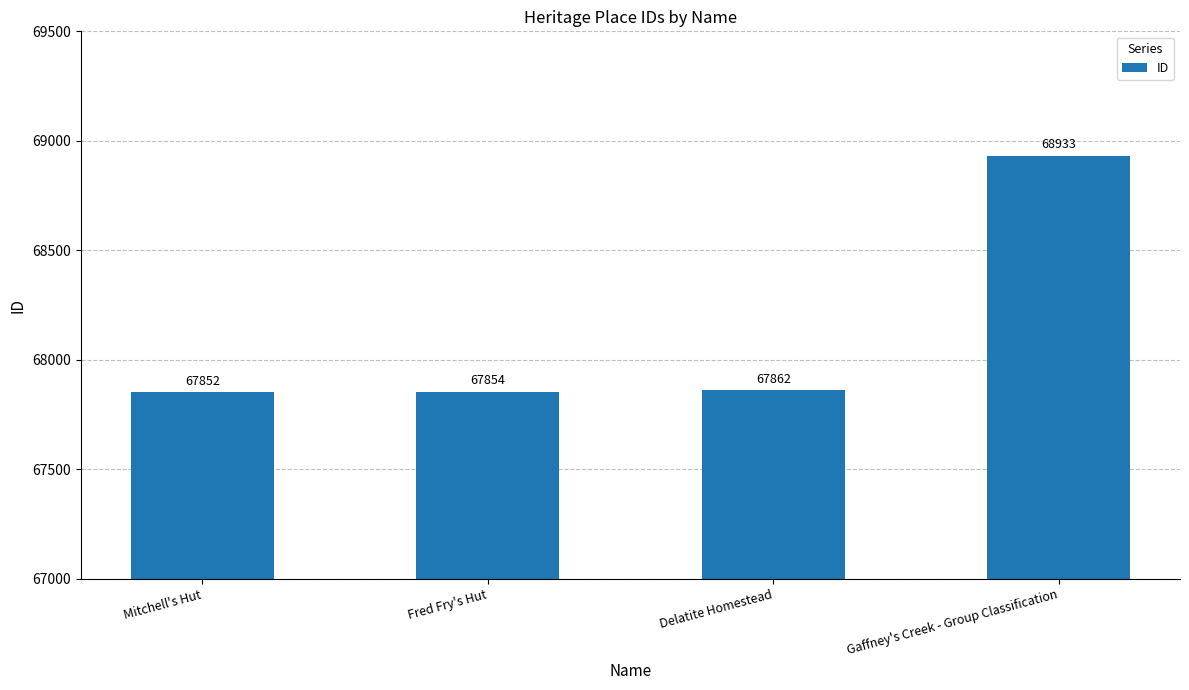

Which has a higher value, Gaffney's Creek - Group Classification or Mitchell's Hut?

Gaffney's Creek - Group Classification